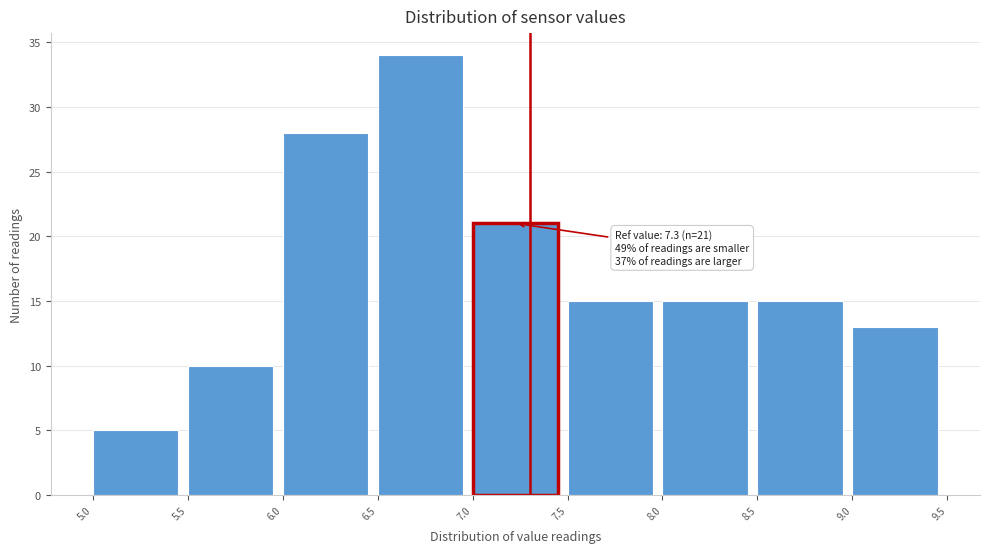

Which range on the x-axis has the tallest bar?

6.5 to 7.0